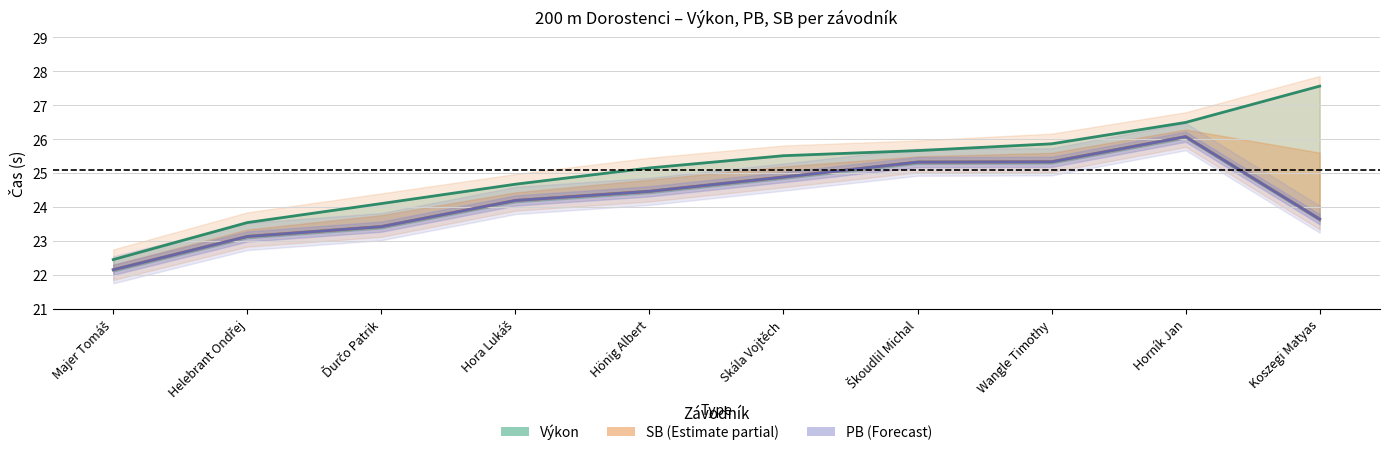

Which series has the largest range (max minus min)?

Výkon